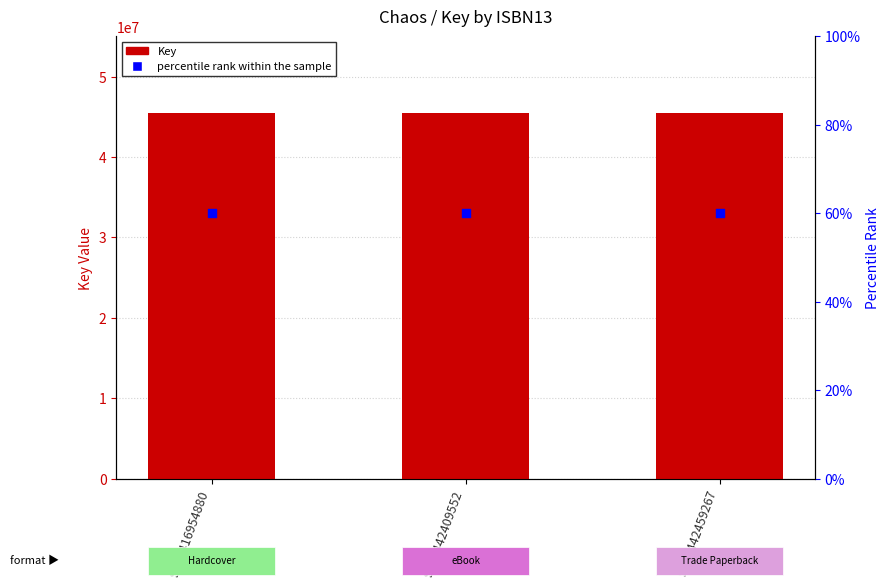

At which category is the sum across all series the highest?

9781416954880